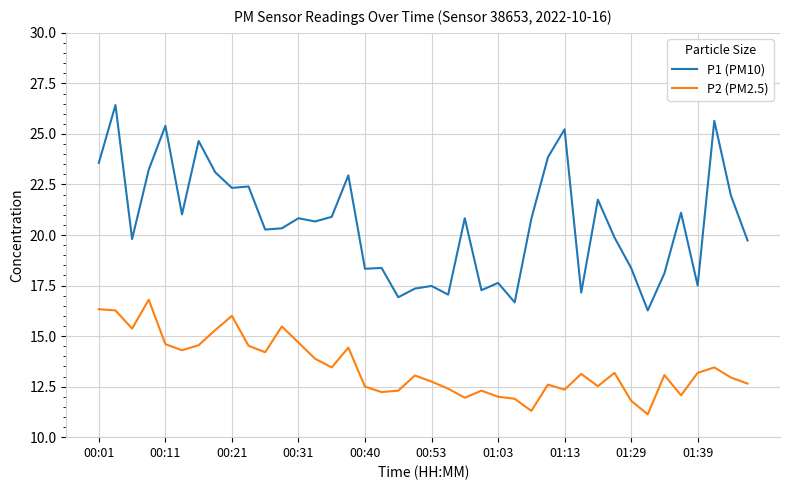

What is the difference between the maximum and minimum values in the P2 (PM2.5) series?

5.7